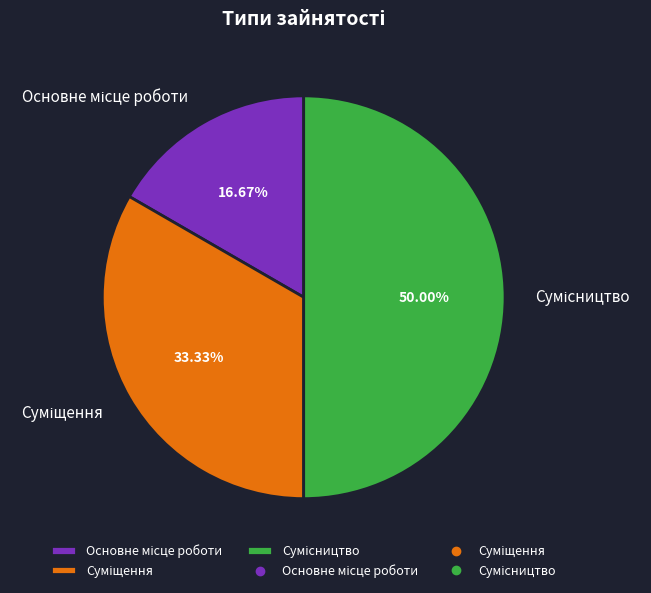

Does any single category account for the majority?

No